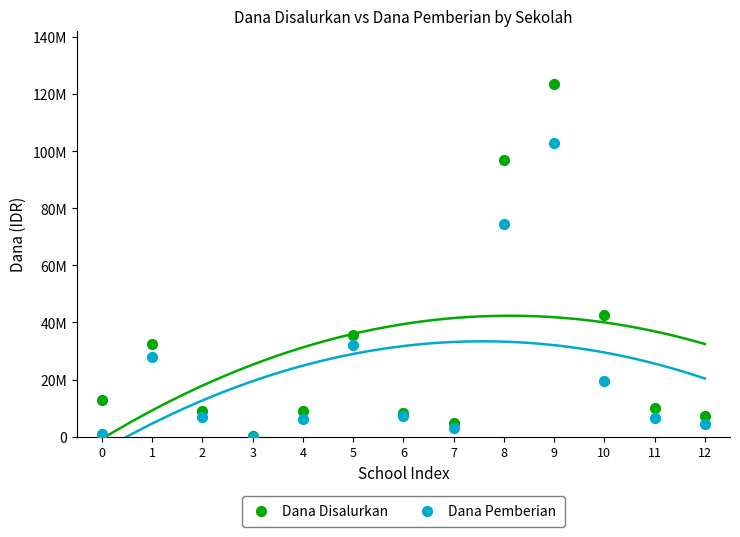

Which series reaches the minimum Y coordinate?

Dana Pemberian